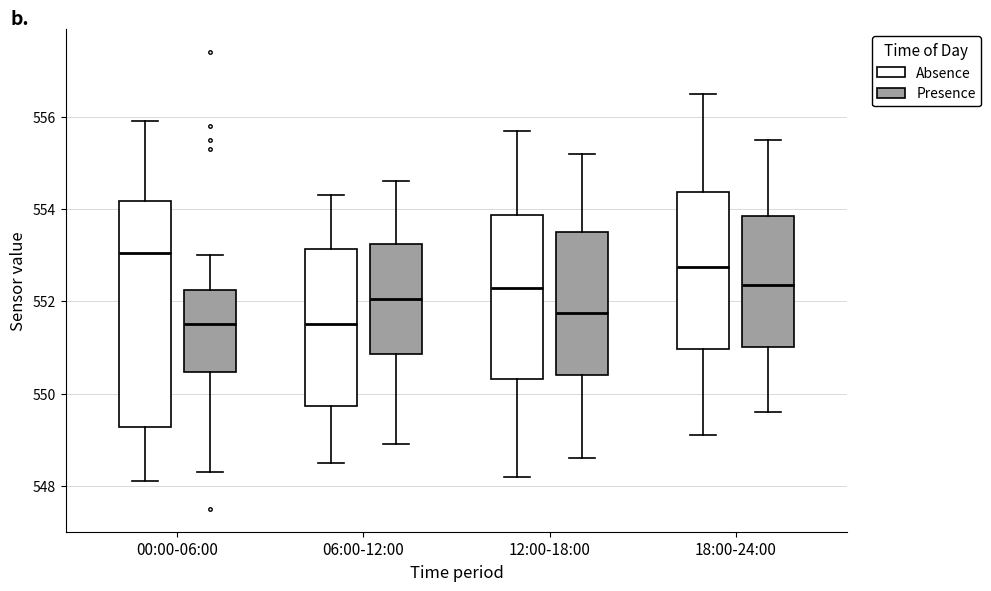

Reading left to right, read every box against the y-axis: the position of its median line, the range the box covers, and the ends of its whiskers. The values are not printed on the chart, so give them approximately, as read against the axis.

00:00-06:00 (Absence): median 553.0, box 549.2 to 554.2, whiskers 548.2 to 556.0
00:00-06:00 (Presence): median 551.6, box 550.4 to 552.2, whiskers 548.4 to 553.0
06:00-12:00 (Absence): median 551.6, box 549.8 to 553.2, whiskers 548.6 to 554.4
06:00-12:00 (Presence): median 552.0, box 550.8 to 553.2, whiskers 549.0 to 554.6
12:00-18:00 (Absence): median 552.4, box 550.4 to 553.8, whiskers 548.2 to 555.8
12:00-18:00 (Presence): median 551.8, box 550.4 to 553.6, whiskers 548.6 to 555.2
18:00-24:00 (Absence): median 552.8, box 551.0 to 554.4, whiskers 549.2 to 556.6
18:00-24:00 (Presence): median 552.4, box 551.0 to 553.8, whiskers 549.6 to 555.6